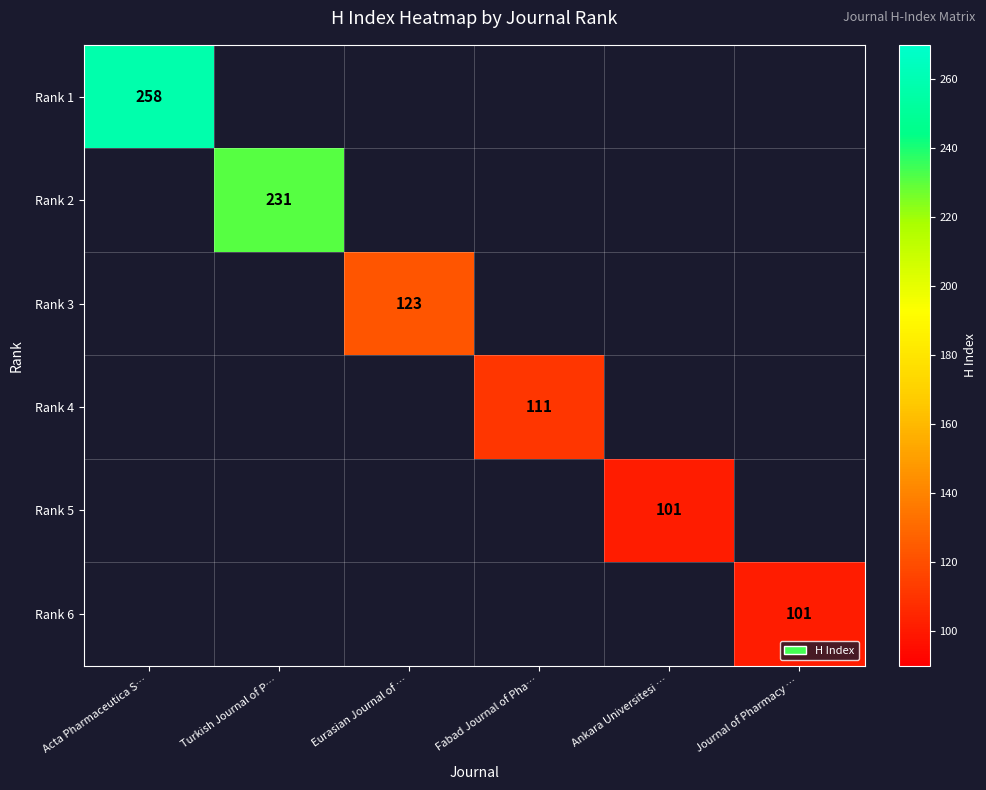

The Rank 3 series shows 123 at Eurasian Journal of …. True or false?

True